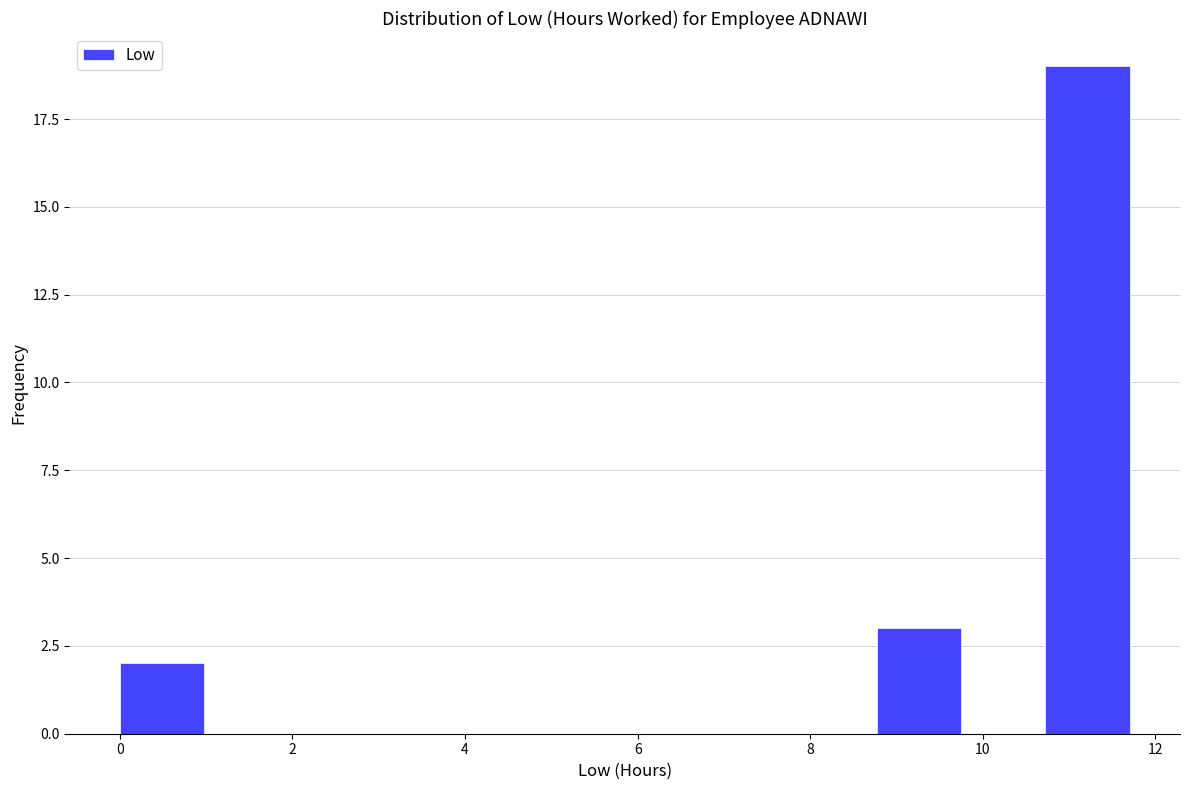

Which range on the x-axis has the tallest bar?

10.8 to 11.8